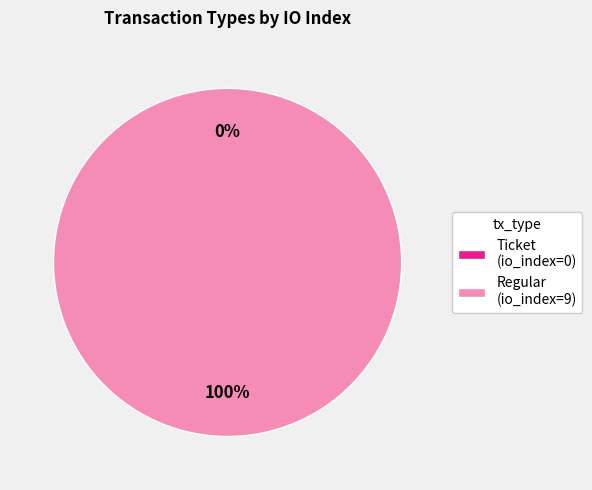

Is Regular the majority of the pie?

Yes